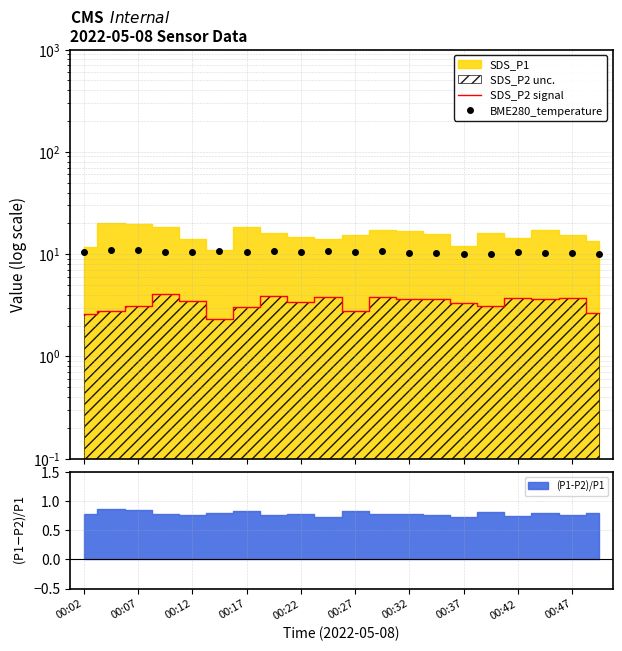

Does the chart have visible grid lines?

Yes